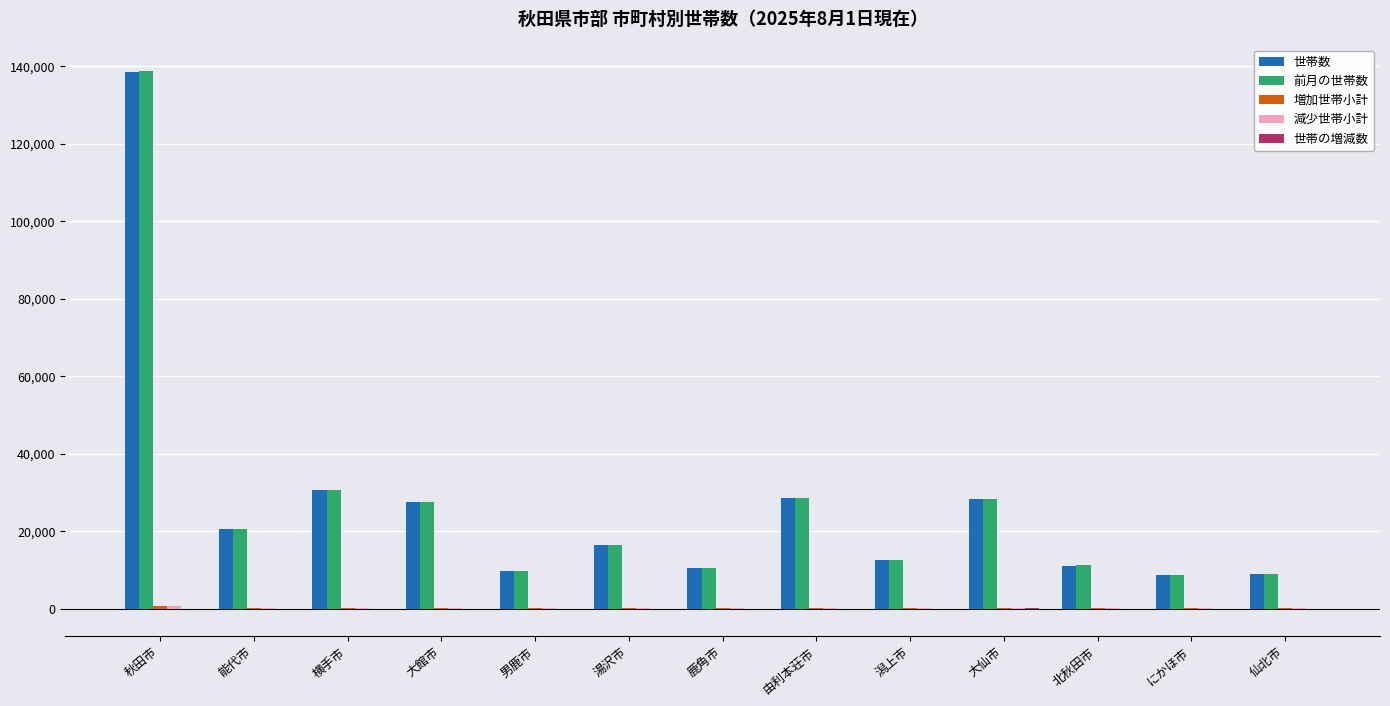

What is the sum of all 前月の世帯数 values?

352122